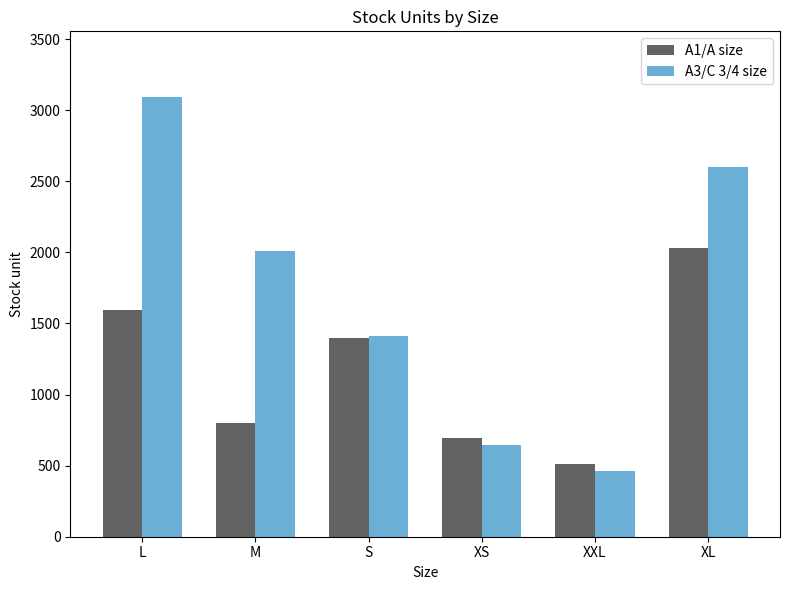

List the series in order of their overall mean, lowest first.

A1/A size, A3/C 3/4 size